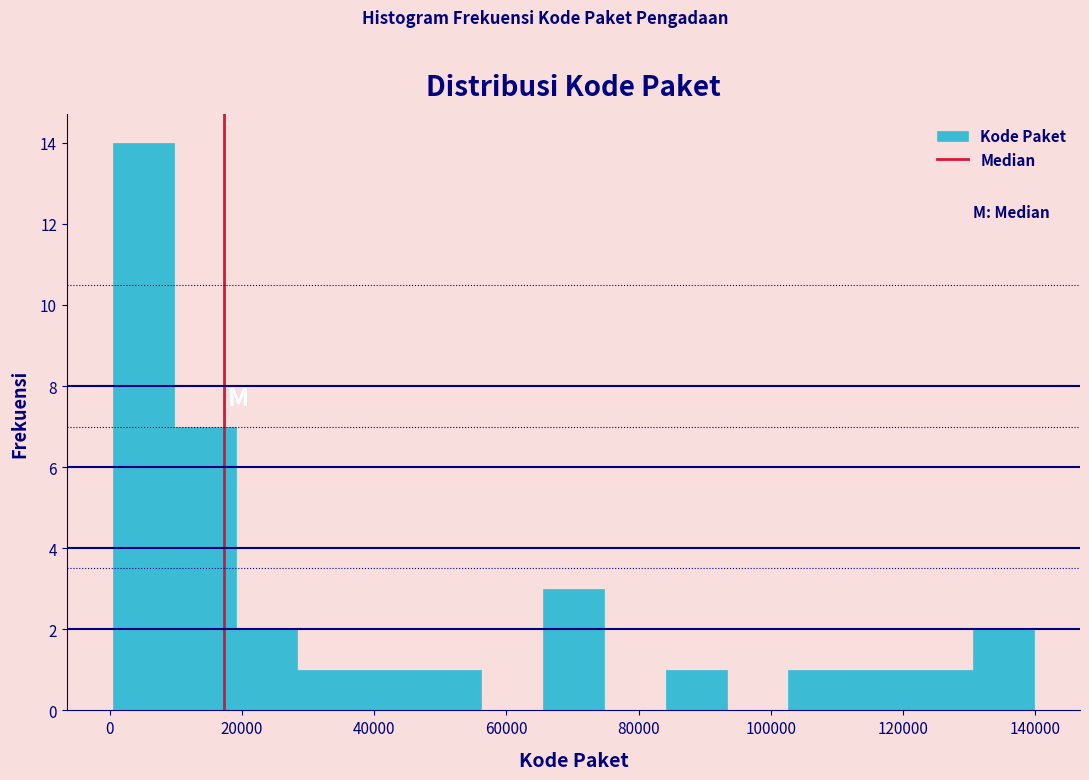

How tall is the bar that spans 28000 to 38000 on the x-axis? Neither the bar edges nor the heights are printed on the chart, so give them approximately, as read against the axes.

1